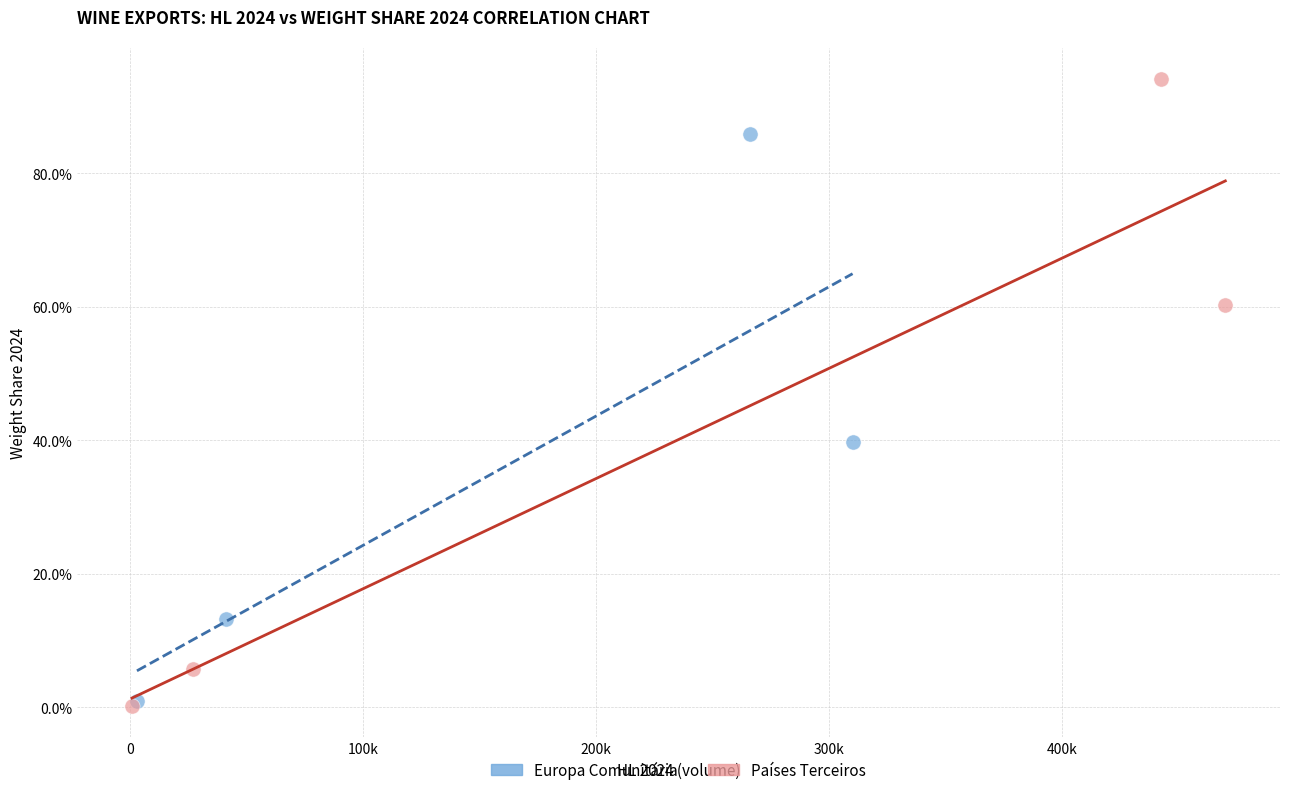

What are all the series names shown in the legend?

Europa Comunitária, Países Terceiros